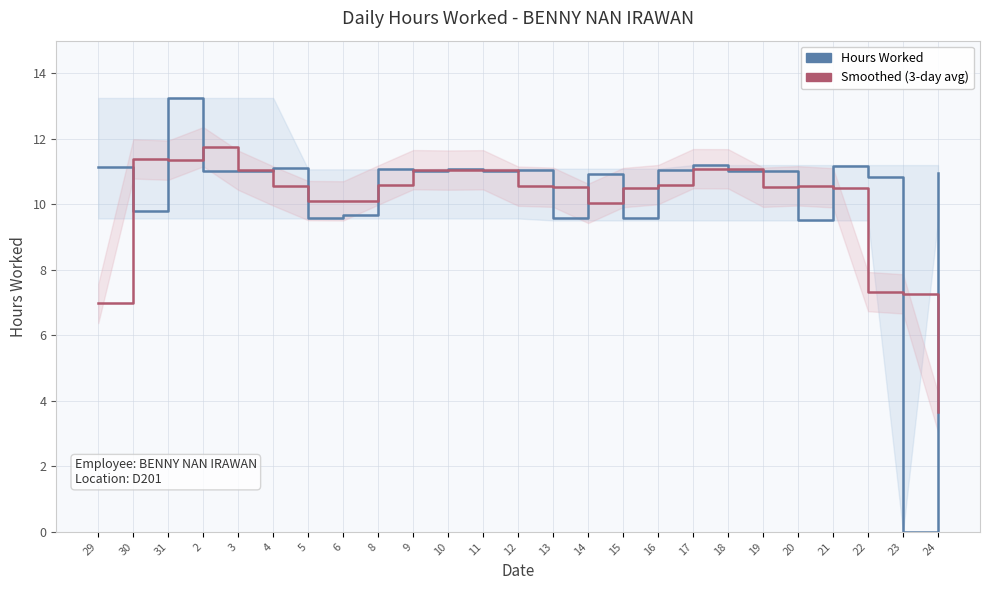

True or false: Smoothed (3-day avg) has a value of 5.5 at 17.

False